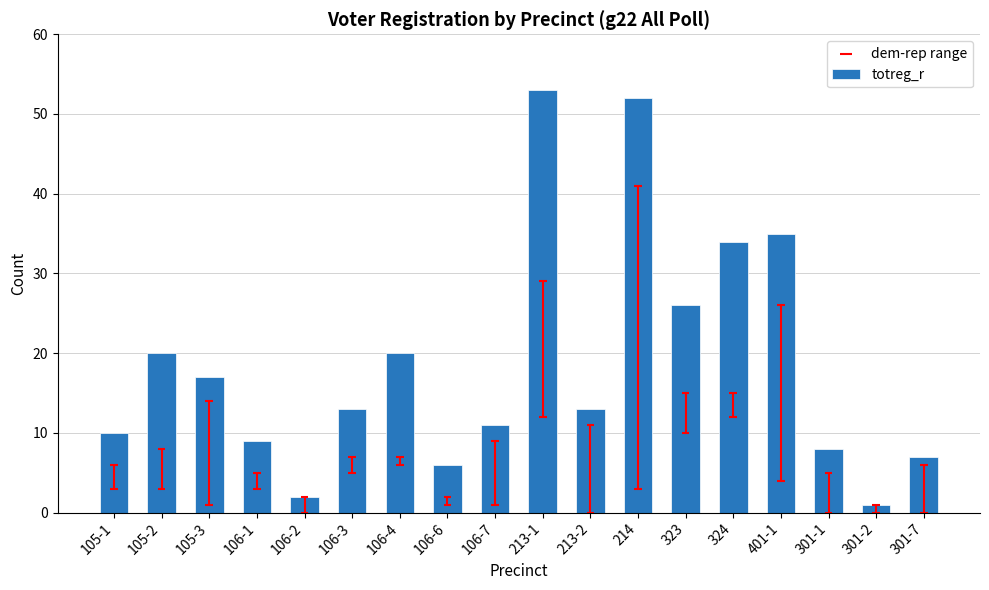

Which has a higher value, 106-6 or 301-1?

301-1